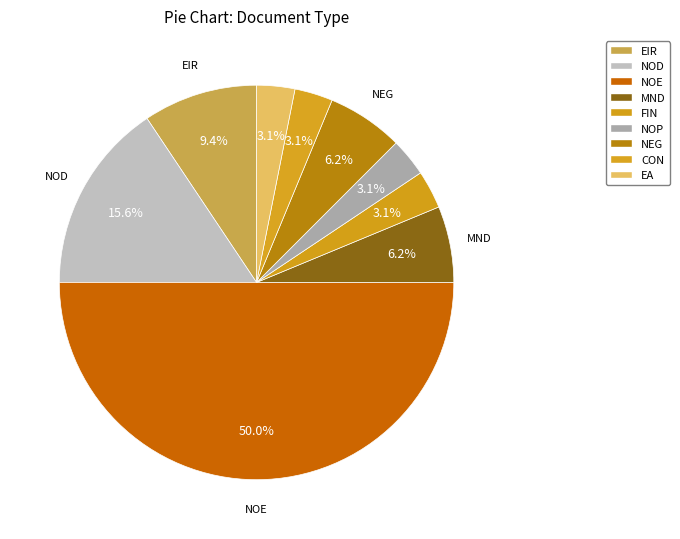

What percentage is the EIR slice, to the nearest percent?

9%